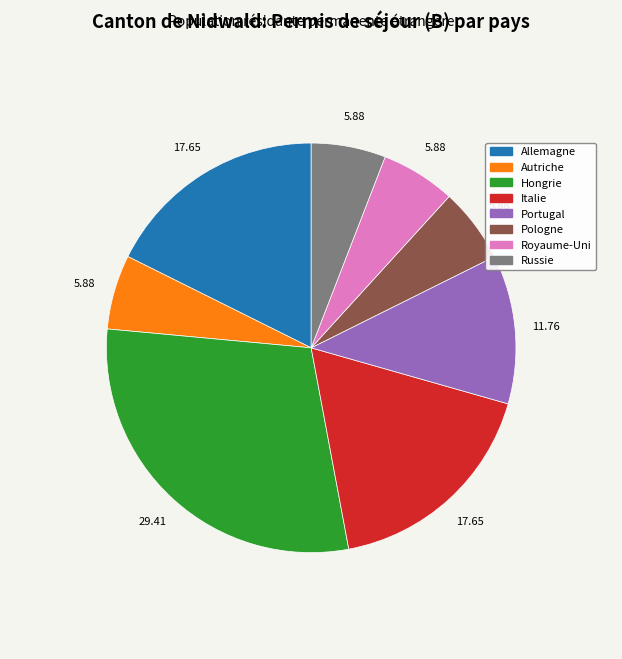

Does any single category account for the majority?

No